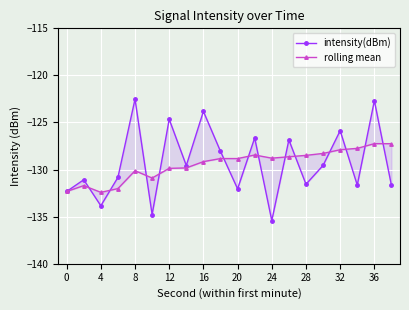

Count the number of data series in this chart.

2